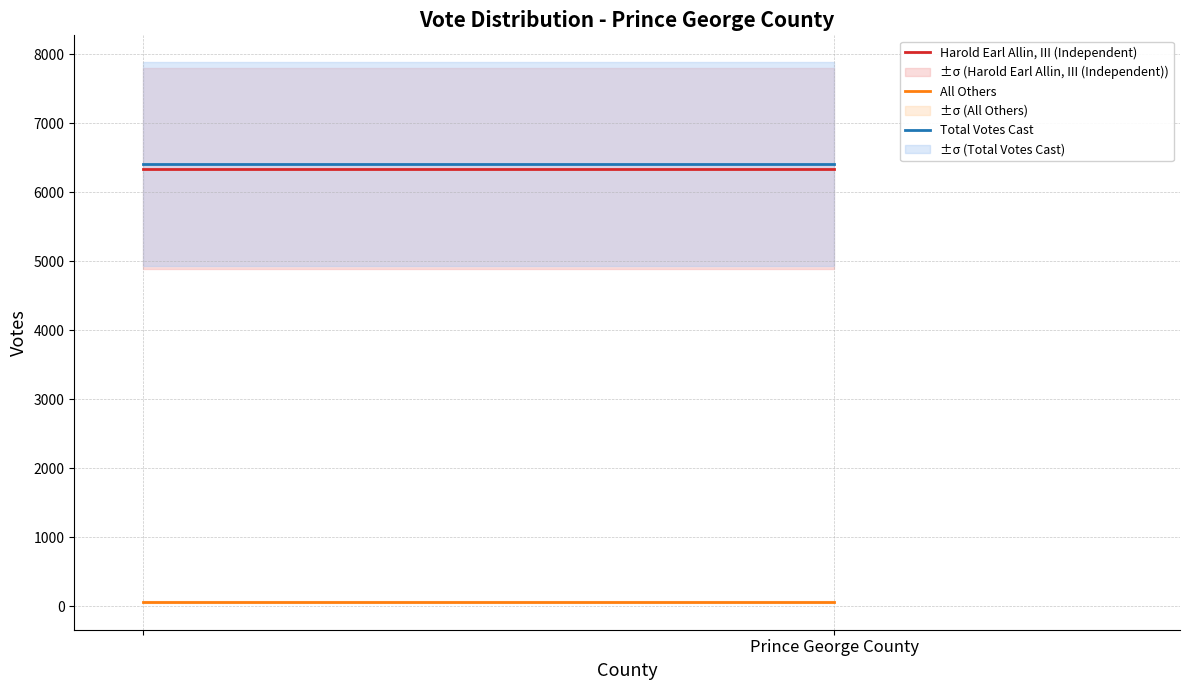

What is the minimum value shown in the chart?

67